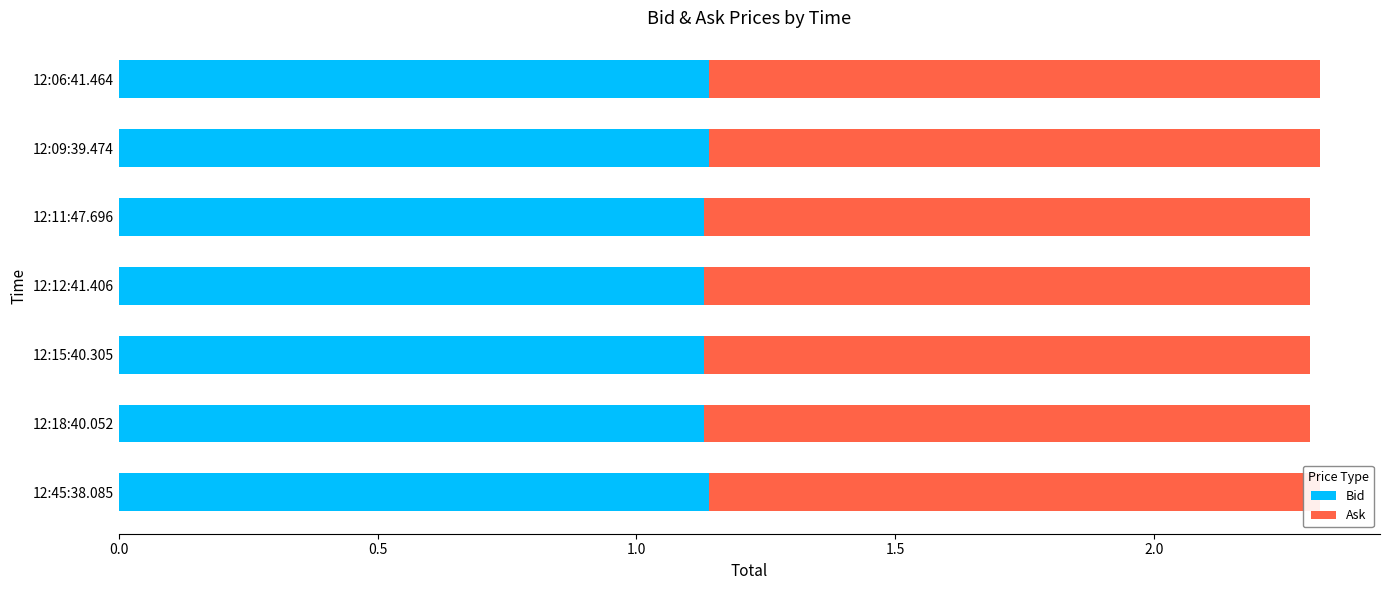

List the series in order of their peak value, highest first.

Ask, Bid